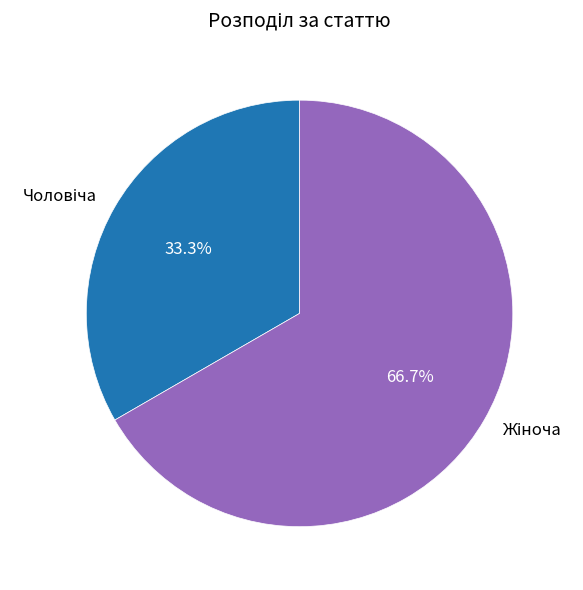

Is there any slice that represents more than half of the pie?

Yes